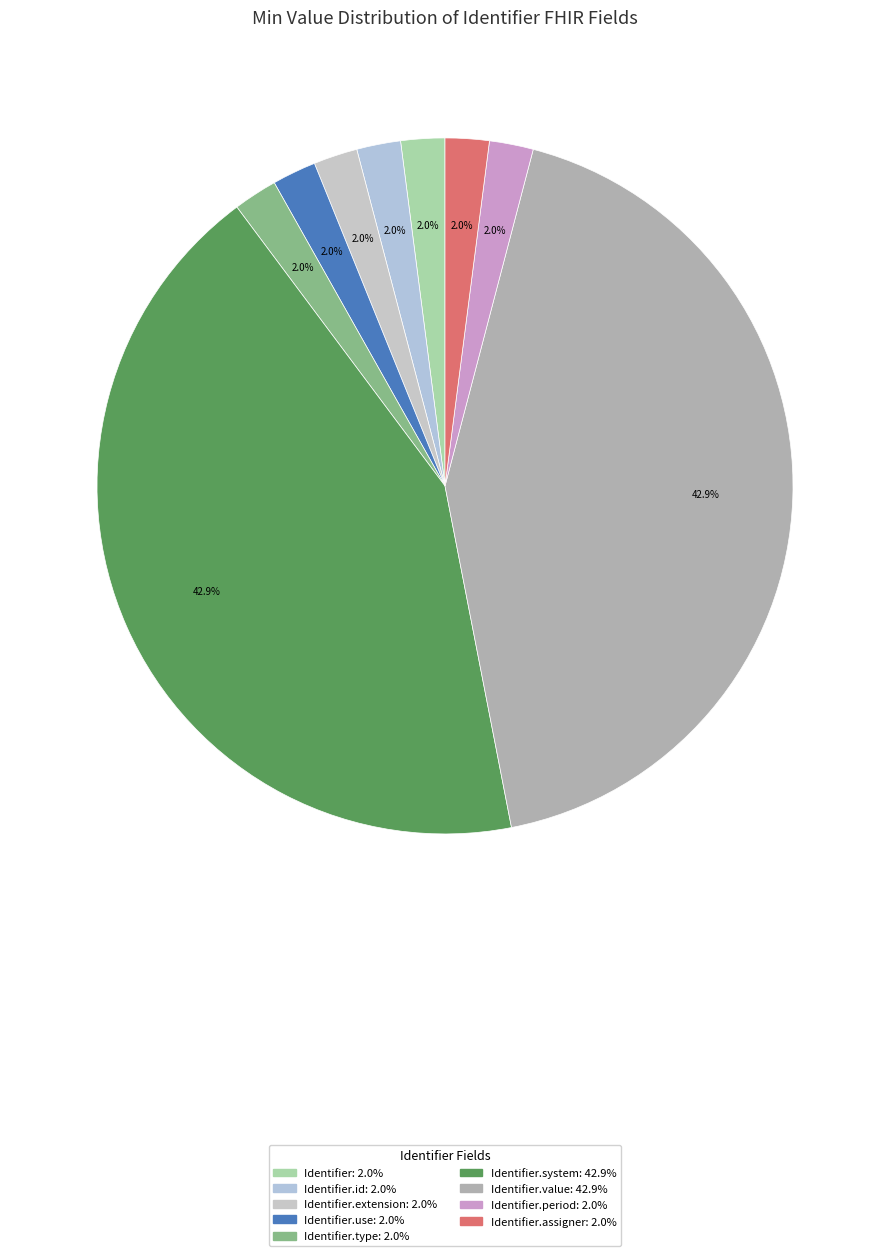

Which category has the smallest portion of the pie?

Identifier